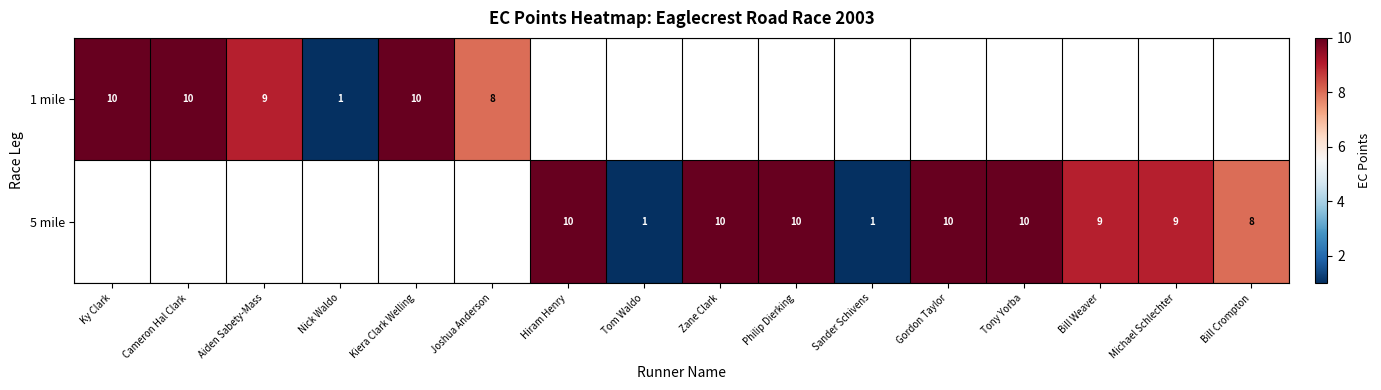

The value of 5 mile at Bill Weaver is 9. True or false?

True